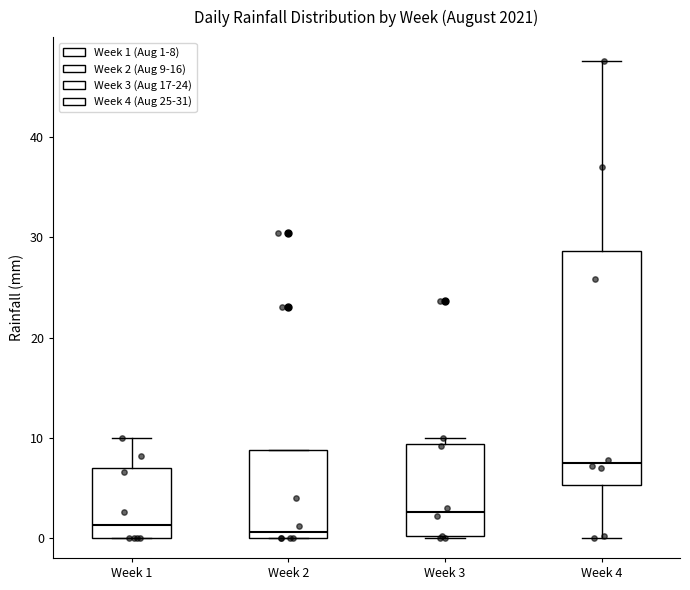

Reading left to right, transcribe this box plot: for each box, give where its median line is, the range the box spans, and where its two whiskers end, as read against the y-axis. The values are not printed on the chart, so give them approximately, as read against the axis.

Week 1: median 1, box 0 to 7, whiskers 0 to 10
Week 2: median 1, box 0 to 9, whiskers 0 to 9
Week 3: median 3, box 0 to 9, whiskers 0 to 10
Week 4: median 8, box 5 to 29, whiskers 0 to 48